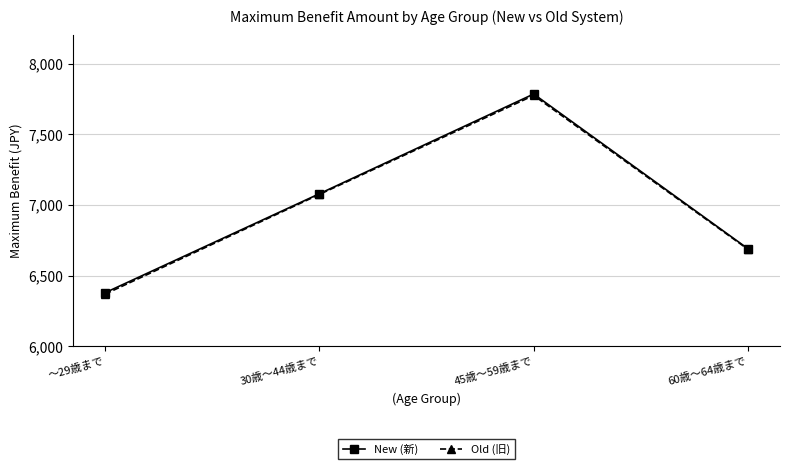

The Old (旧) series shows 6370 at ～29歳まで. True or false?

True